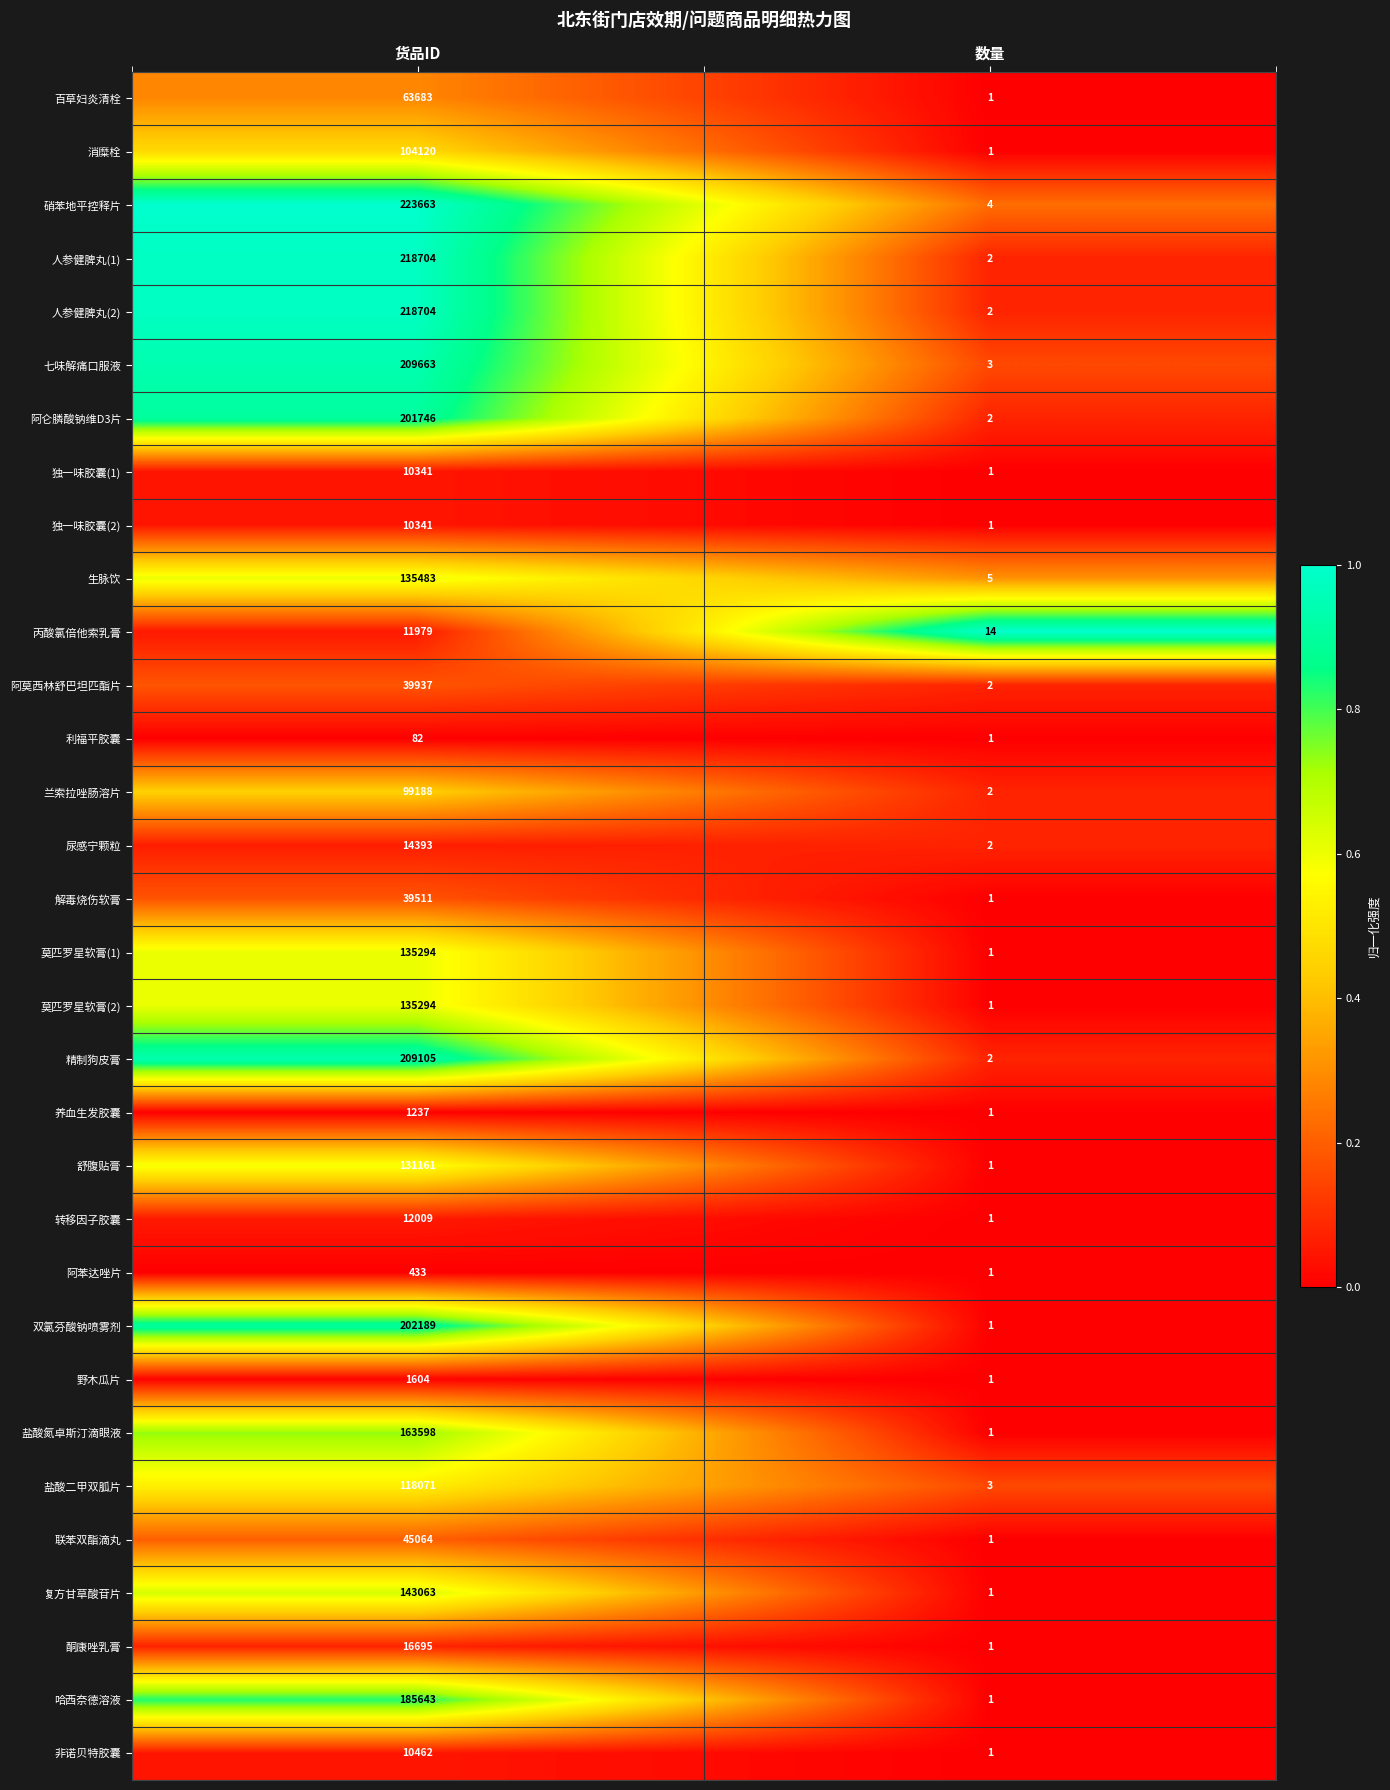

What is the total value across all series at 货品ID?

3112460